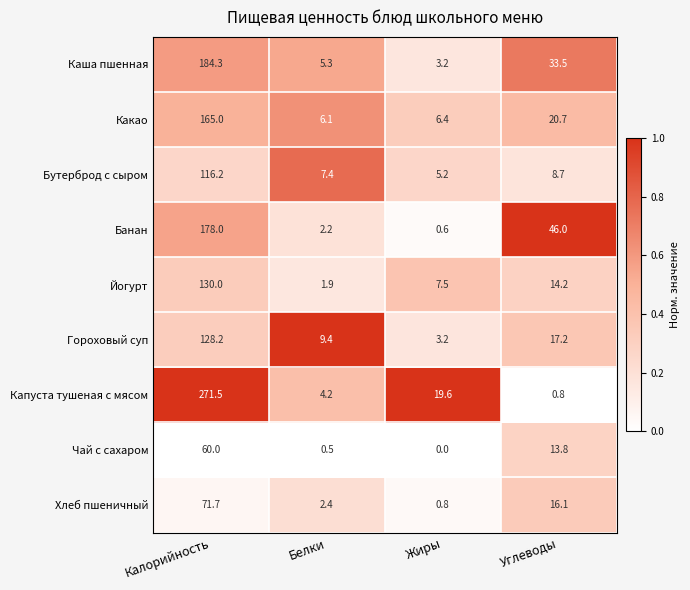

What is the difference between the maximum and minimum values in the Какао series?

158.9